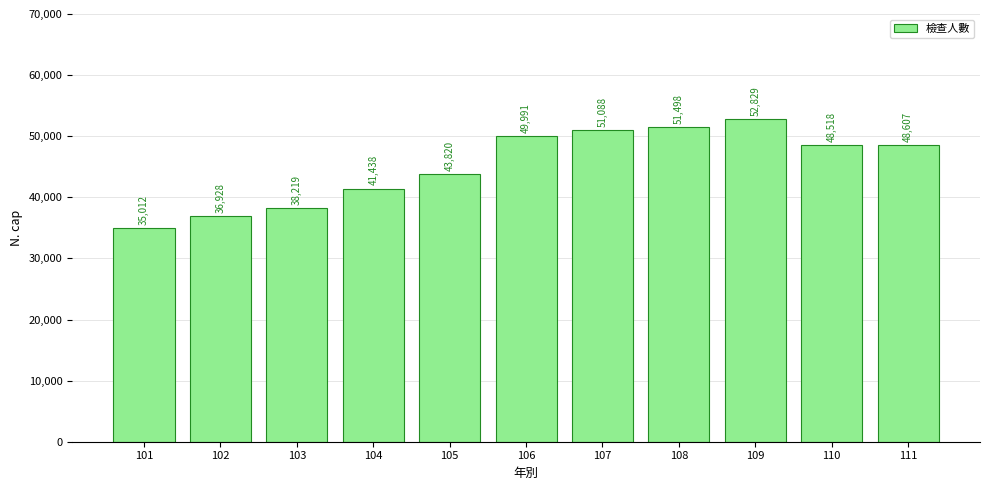

What is the sum of all values?

497948